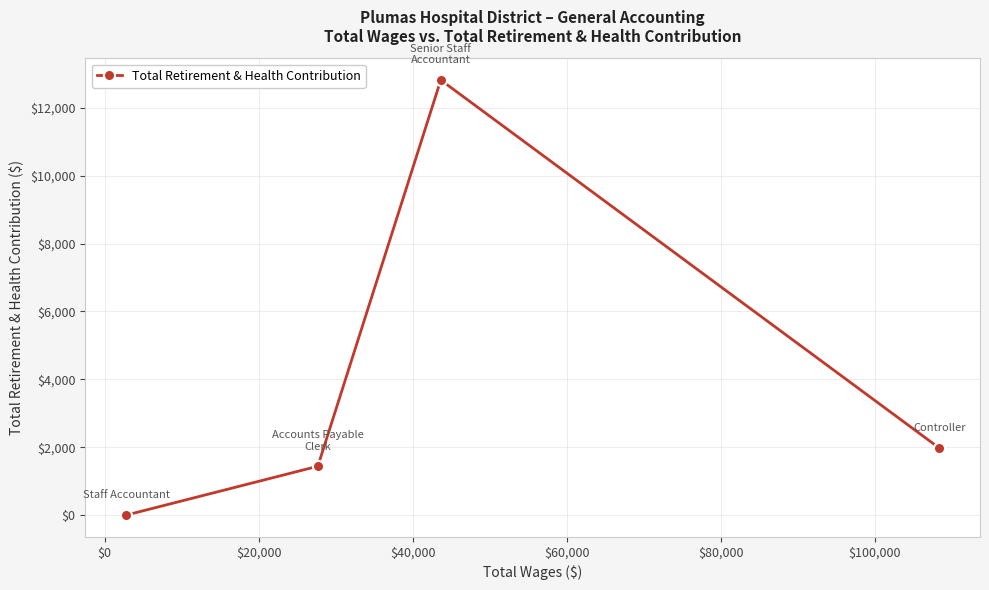

What is the sum of all values?

16234